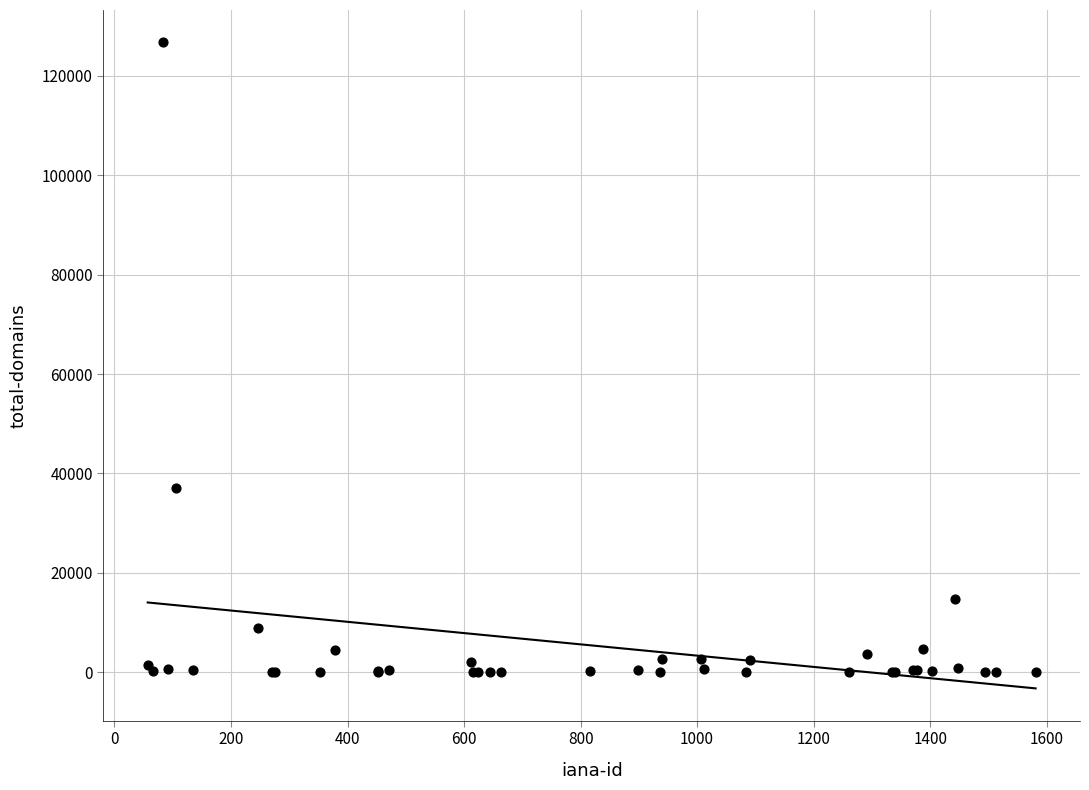

What Y value in the scatter plot is closest to 63365?

37139